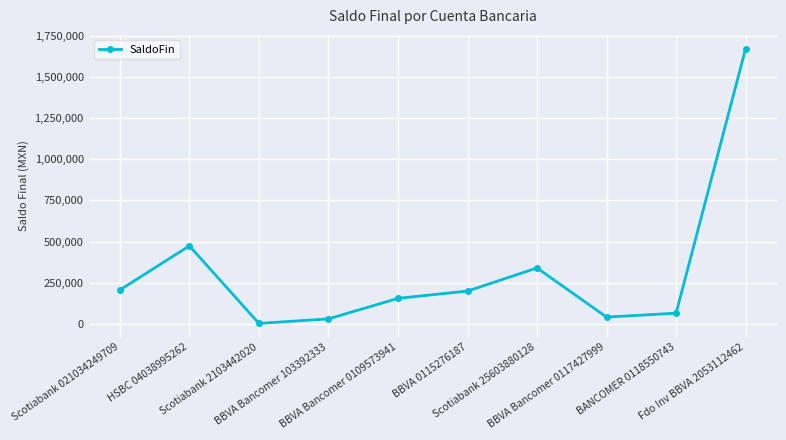

The chart shows a value of 205333.6 at Scotiabank 021034249709. True or false?

True